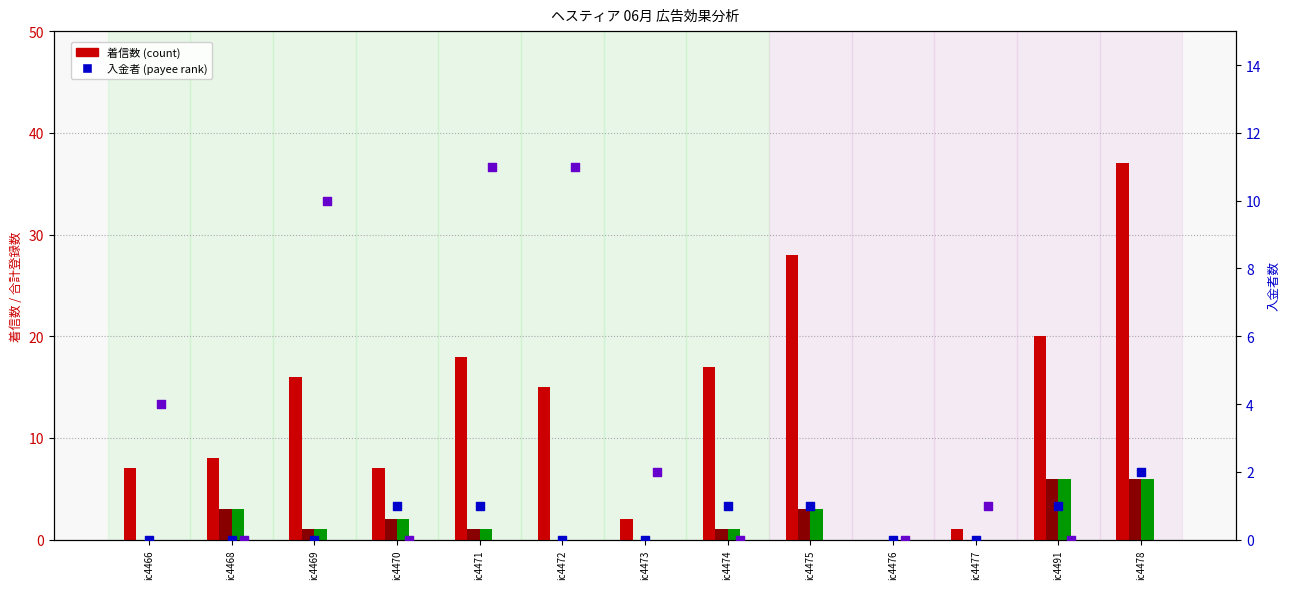

Is the value of 男性 at ic4491 greater than the value of ユニーク数 at ic4477?

Yes